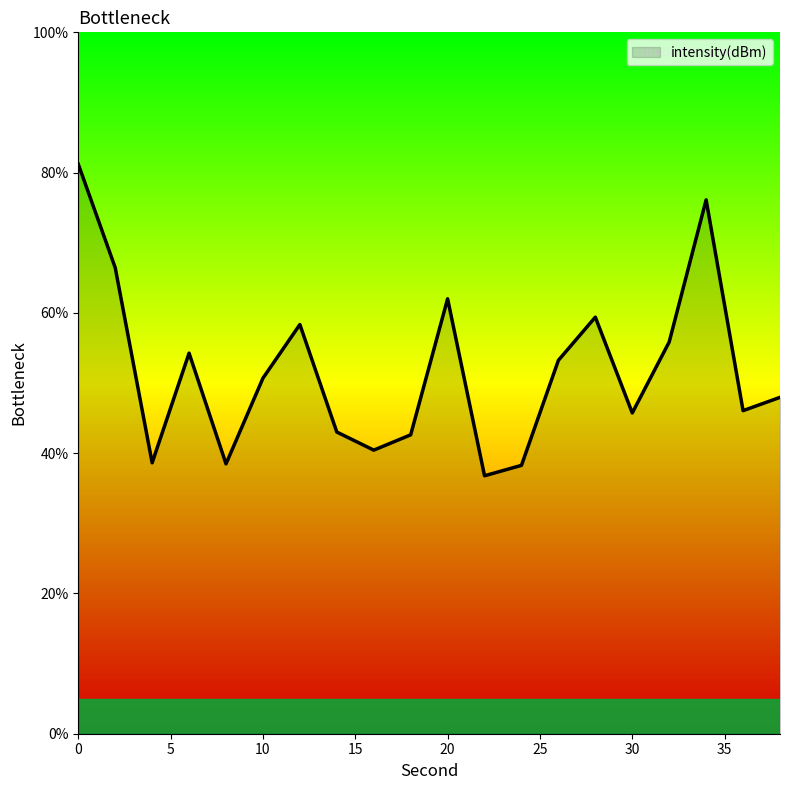

What is the minimum value shown in the chart?

36.8